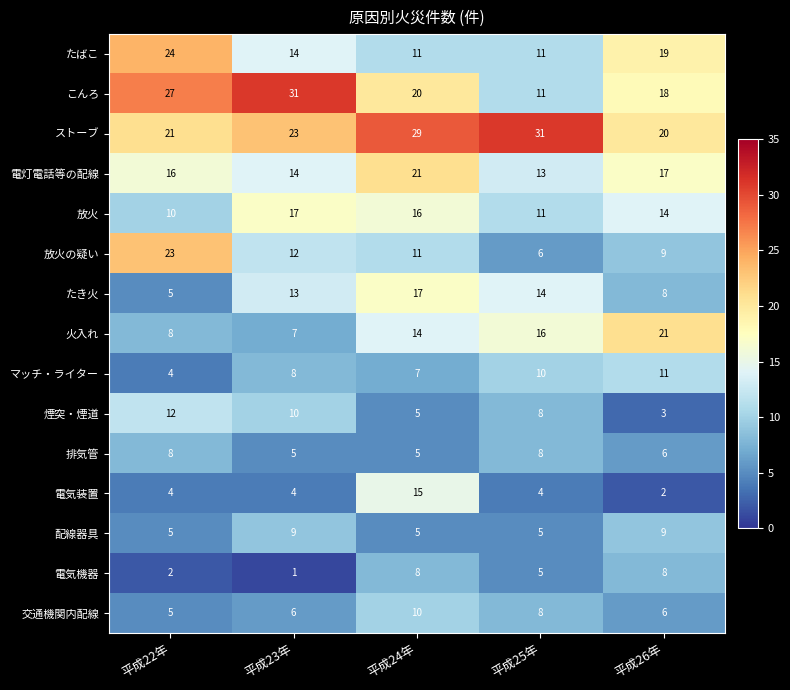

What is the sum of the たばこ values at 平成22年 and 平成24年?

35